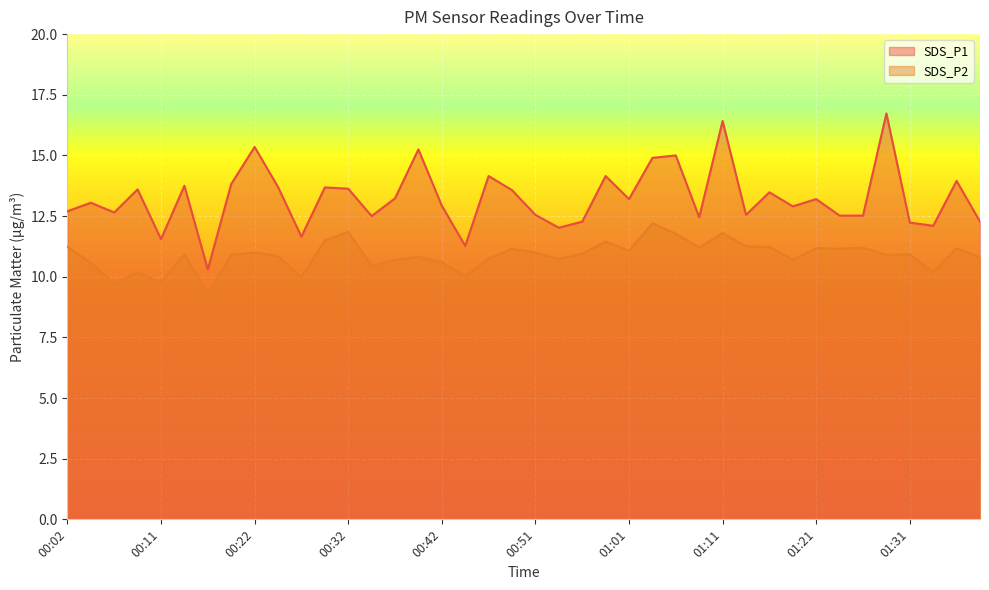

How many lines are shown in the chart?

2